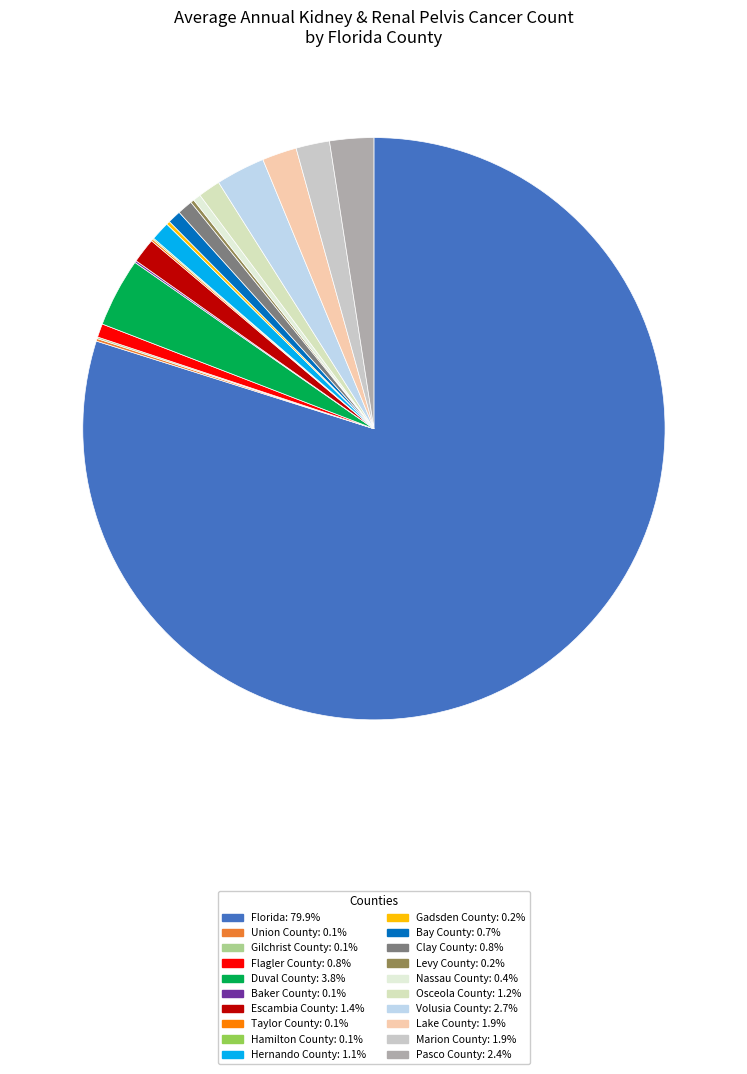

How many segments does this pie chart have?

20